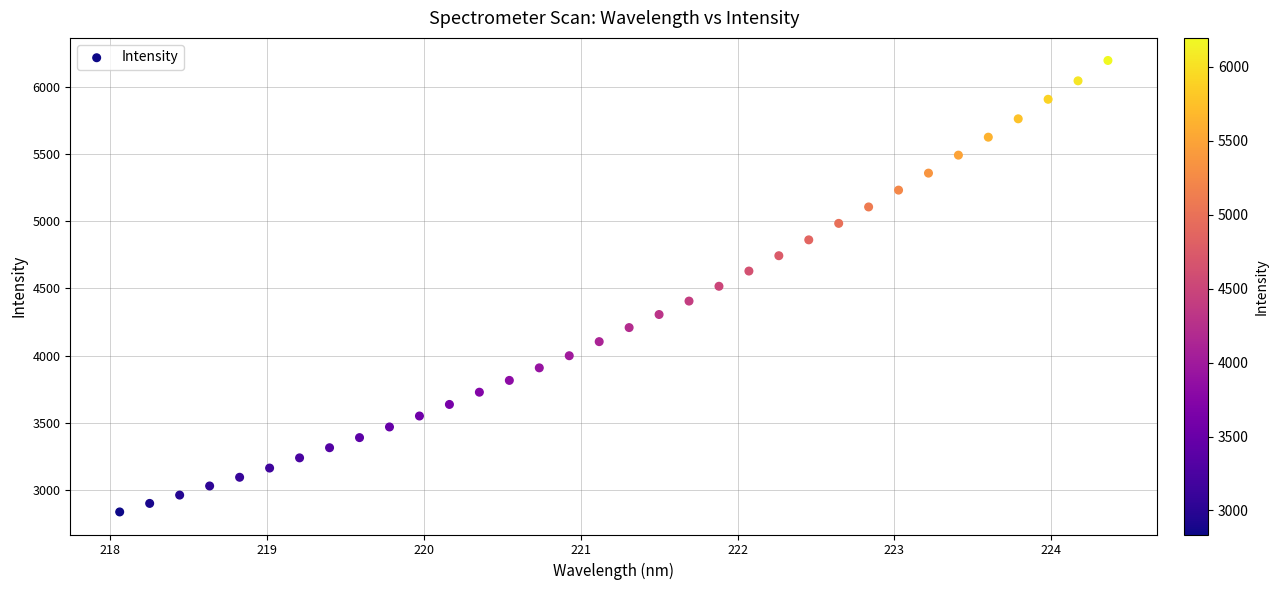

What is the range of Y values (max minus min)?

3358.0